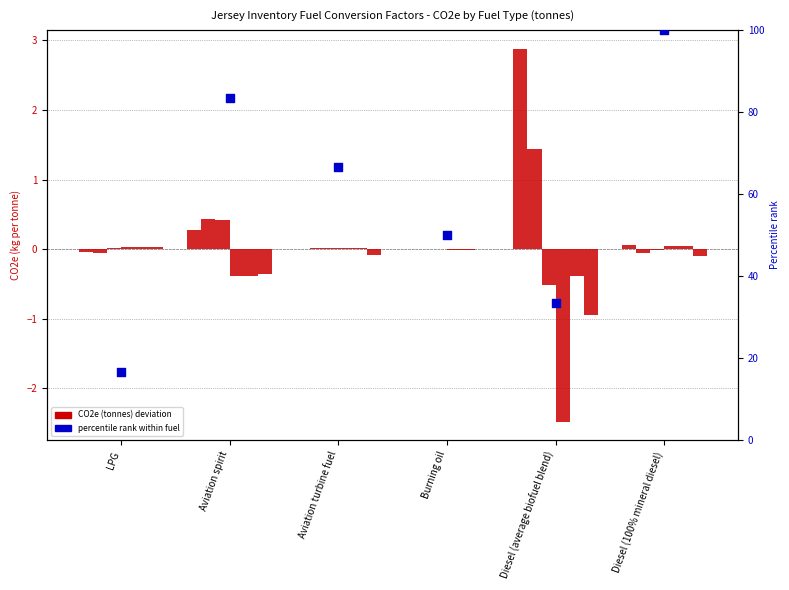

Which series has the largest Y range (max minus min)?

percentile rank